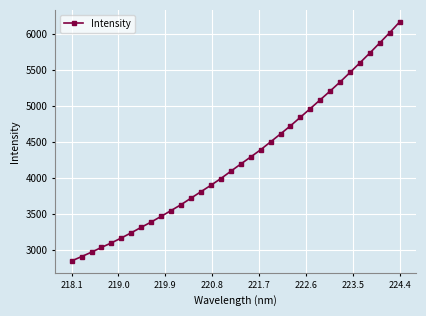

What is the value of the 10th point from the left?

3468.9